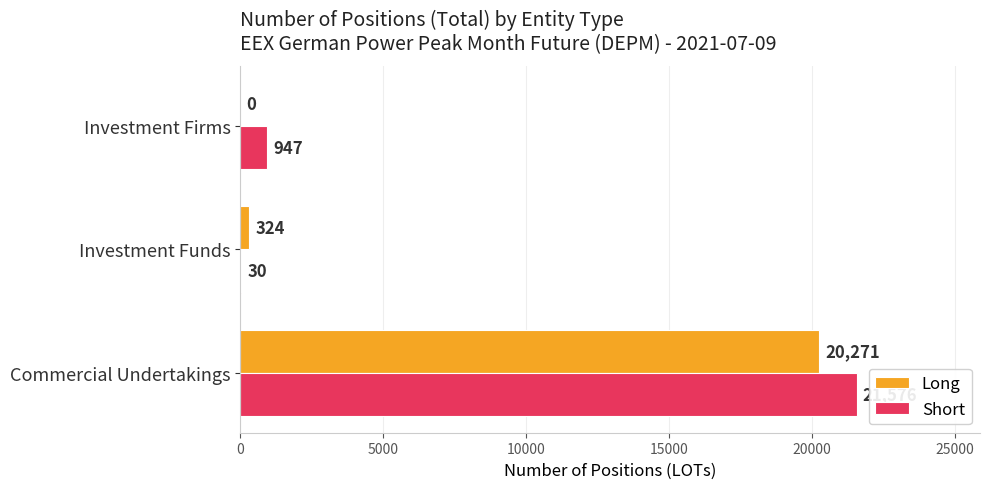

Which series changed the most between Investment Funds and Investment Firms?

Short